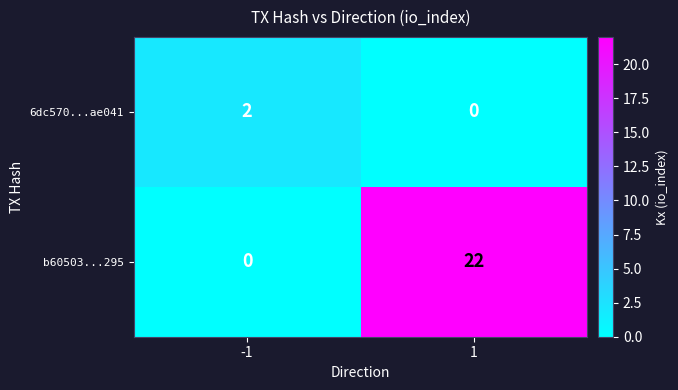

What is the sum of the b60503...295 values at 1 and -1?

22